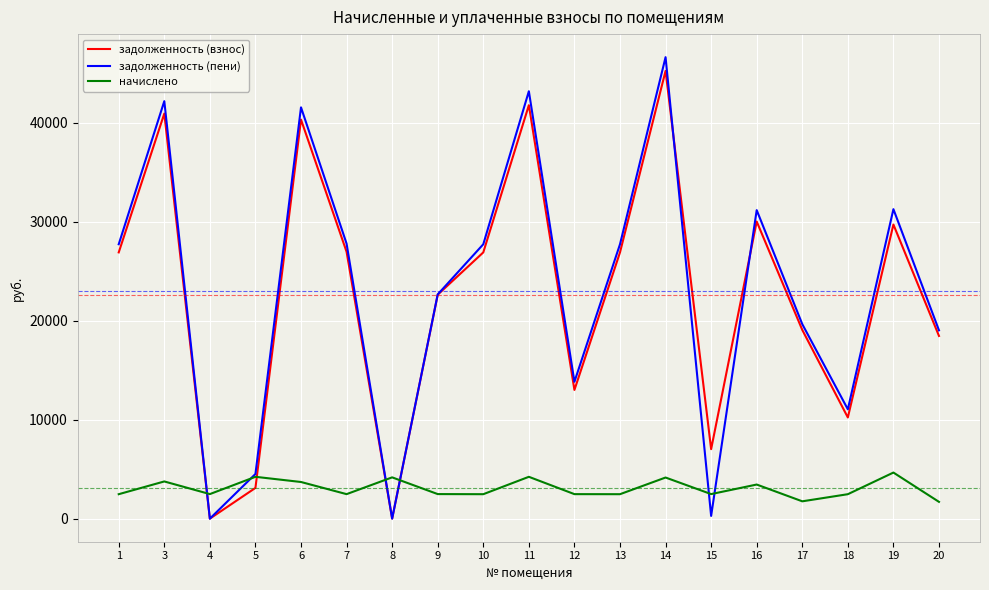

Where do начислено and задолженность (взнос) first cross each other?

3 and 4